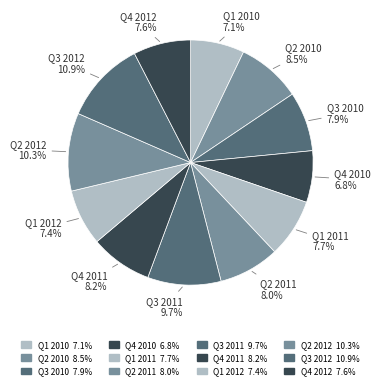

Does Q1 2012 represent more than half of the total?

No